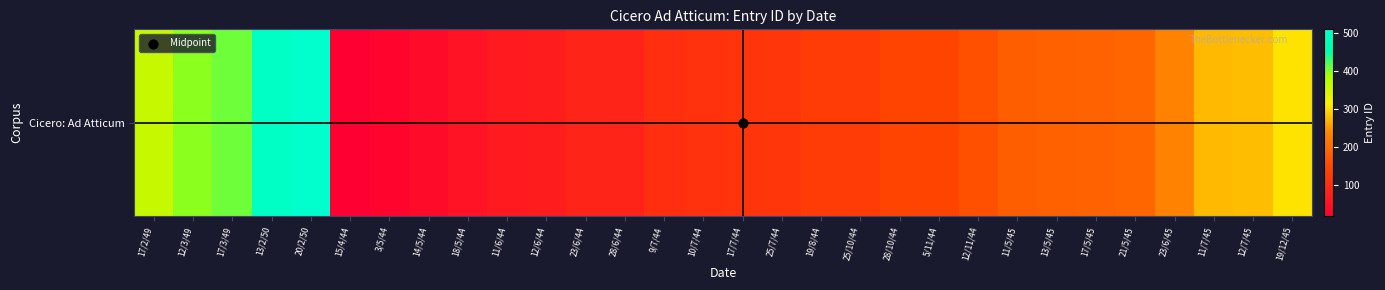

Approximately how many times larger is the value at 12/6/44 compared to 13/5/45?

0.4